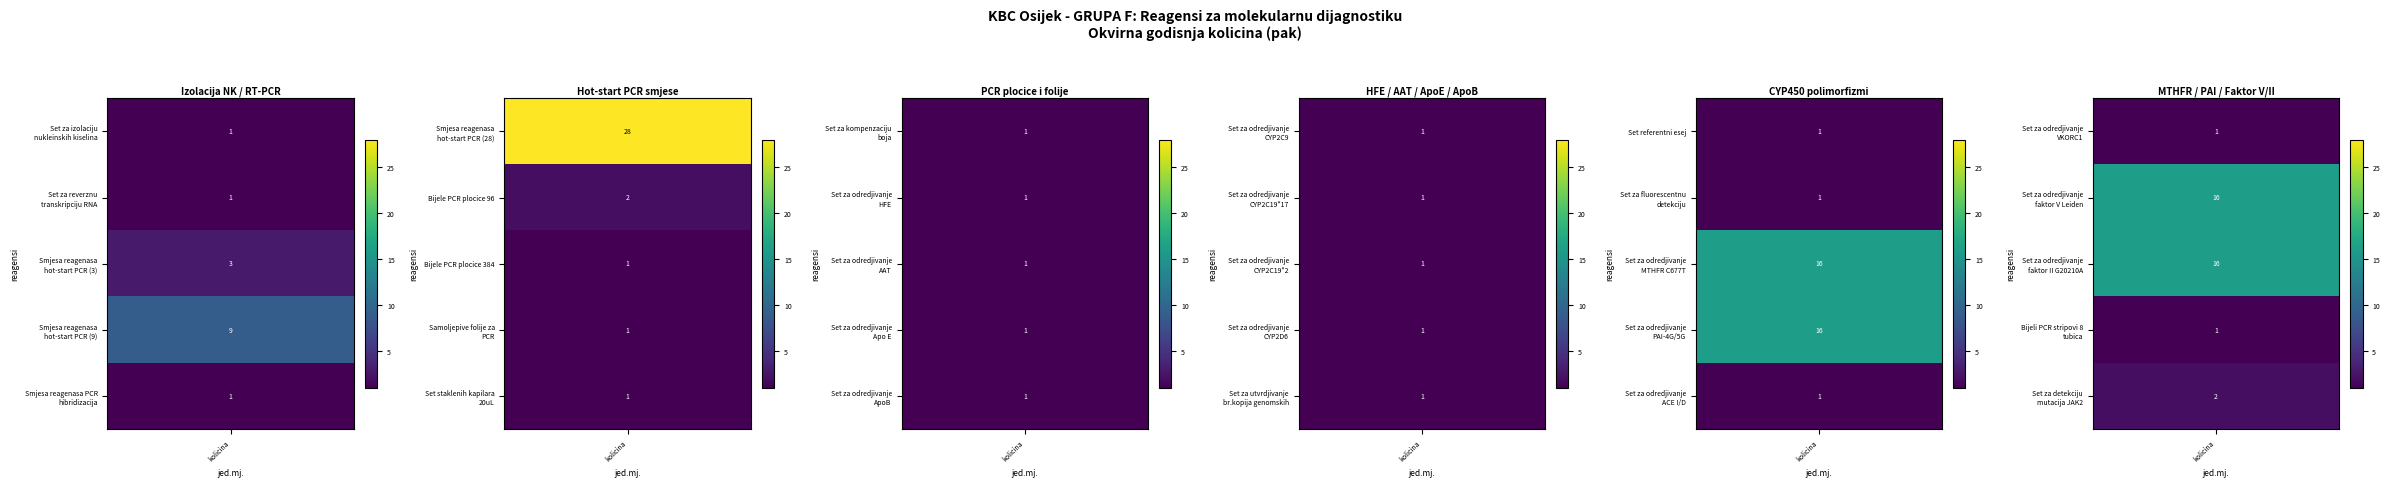

Reading left to right, transcribe all the data shown in this chart.

1	1	3	9	1	28	2	1	1	1	1	1	1	1	1	1	1	1	1	1	1	1	16	16	1	1	16	16	1	2